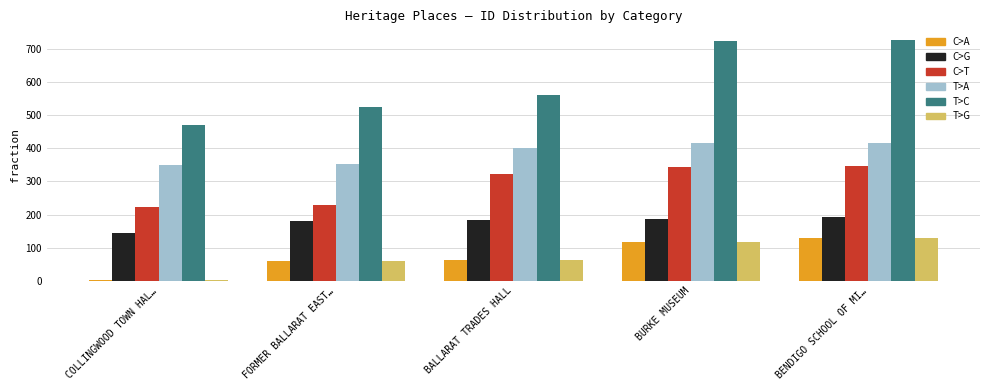

What position from the left is BALLARAT TRADES HALL?

3